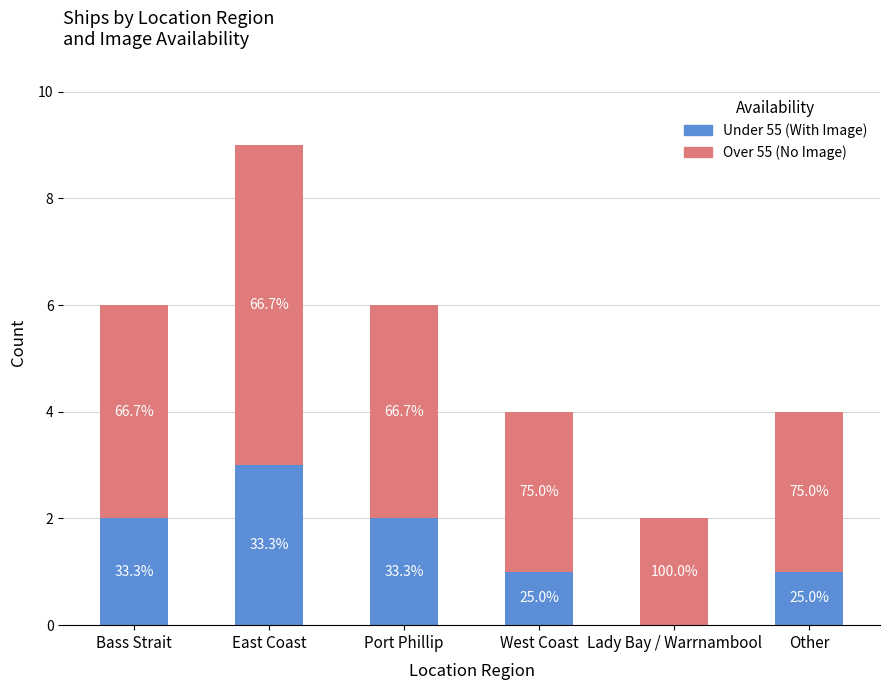

At which label does Under 55 (With Image) reach its minimum?

Lady Bay / Warrnambool